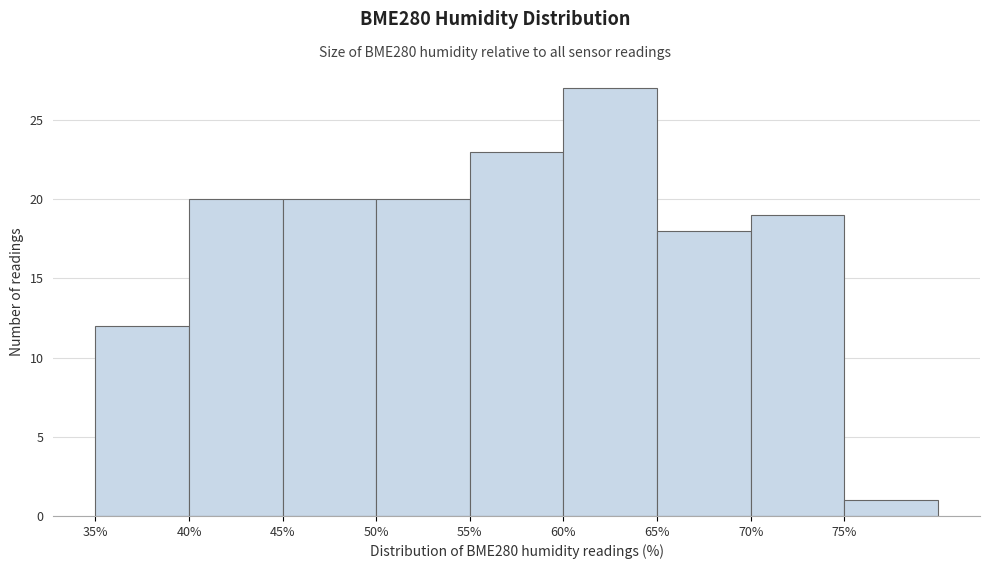

Reading left to right, transcribe this chart: for each bar, give the range it covers on the x-axis and its height. The values are not printed on the chart, so give them approximately, as read against the axis.

35 to 40: 12
40 to 45: 20
45 to 50: 20
50 to 55: 20
55 to 60: 23
60 to 65: 27
65 to 70: 18
70 to 75: 19
75 to 80: 1